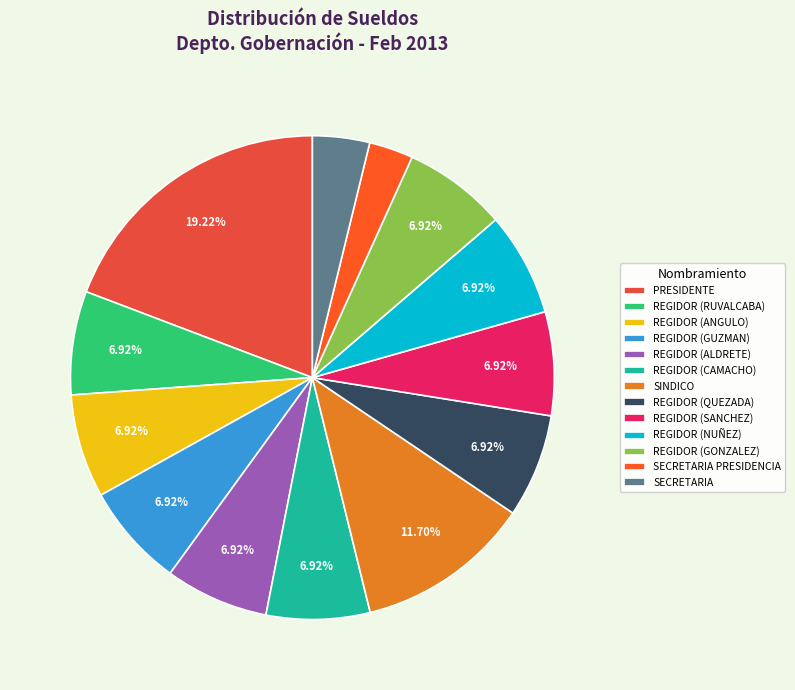

What percentage do REGIDOR (ALDRETE) and PRESIDENTE together represent?

26.1%